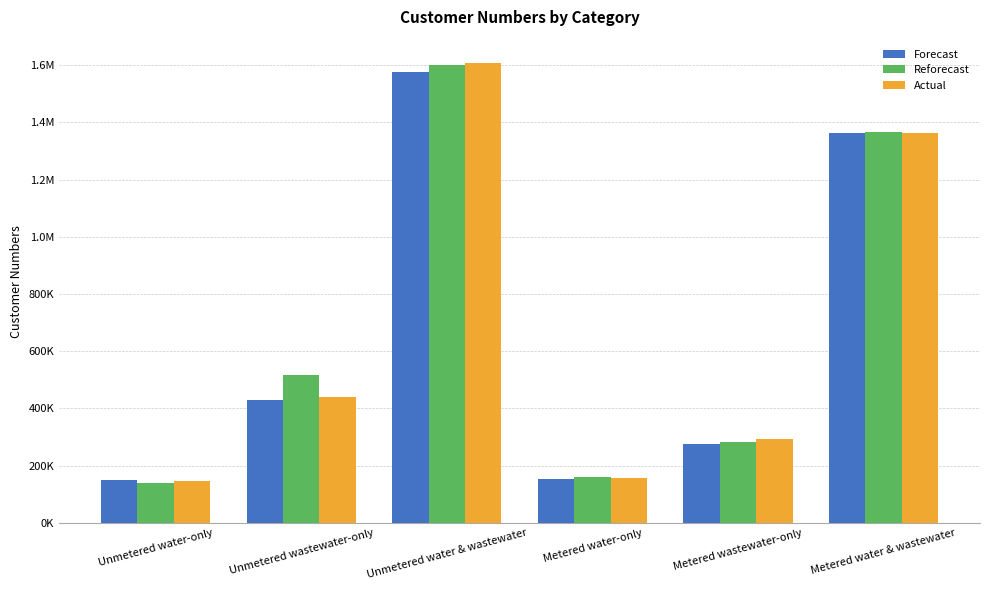

What is the highest value of the Forecast series?

1574630.2